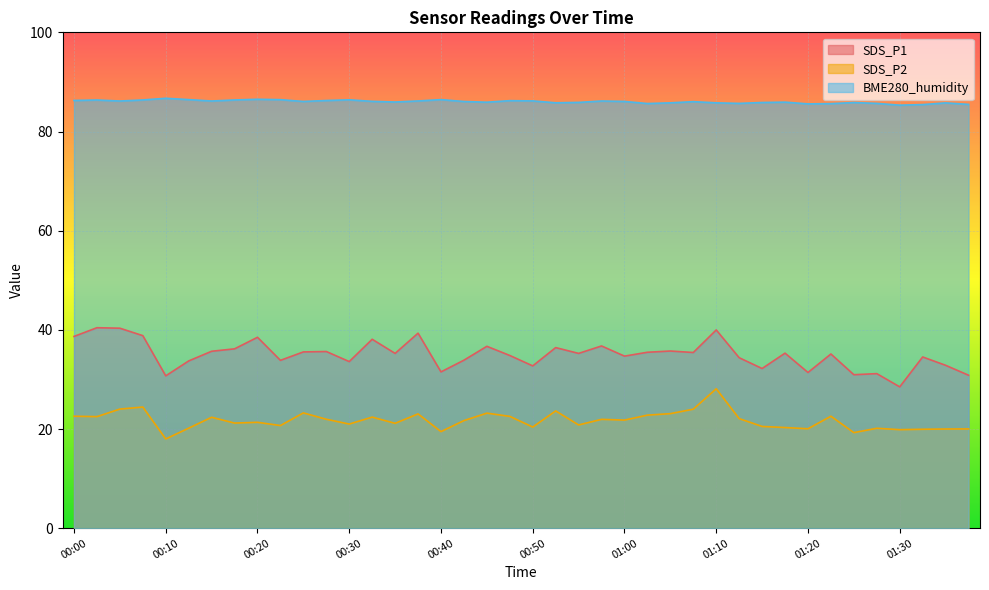

What is the average value of the SDS_P2 series?

21.7